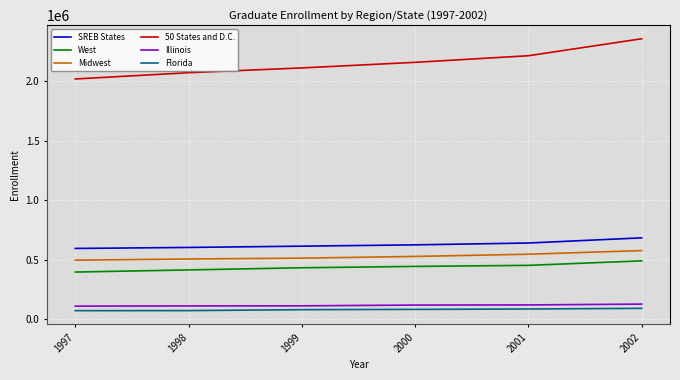

What is the smallest value displayed?

73902